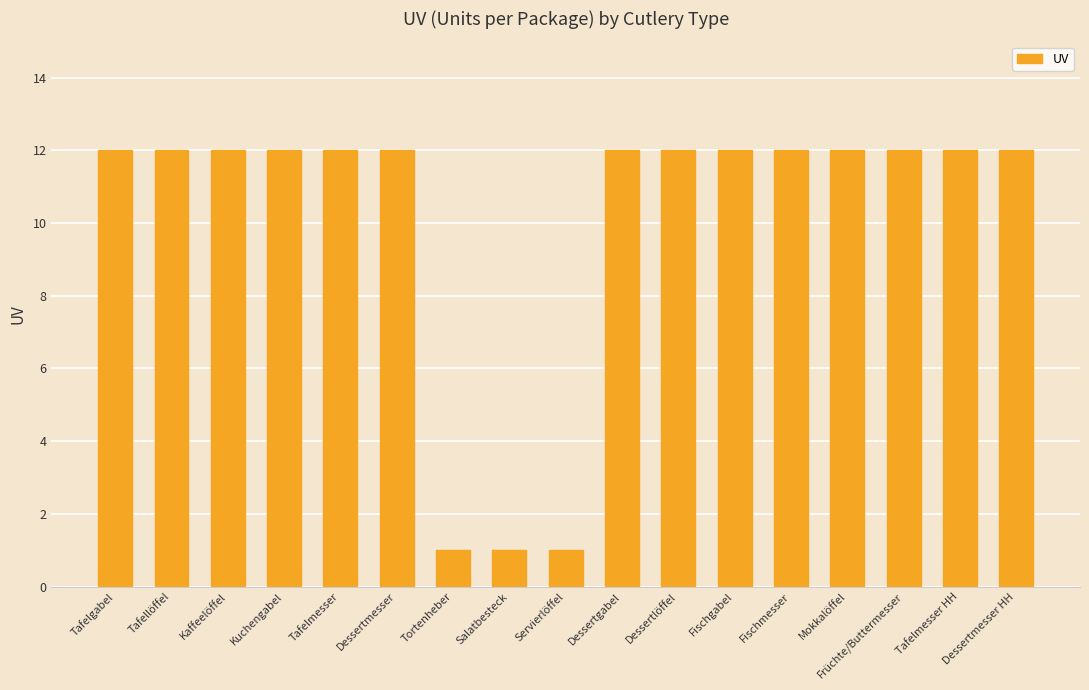

What is the smallest value displayed?

1